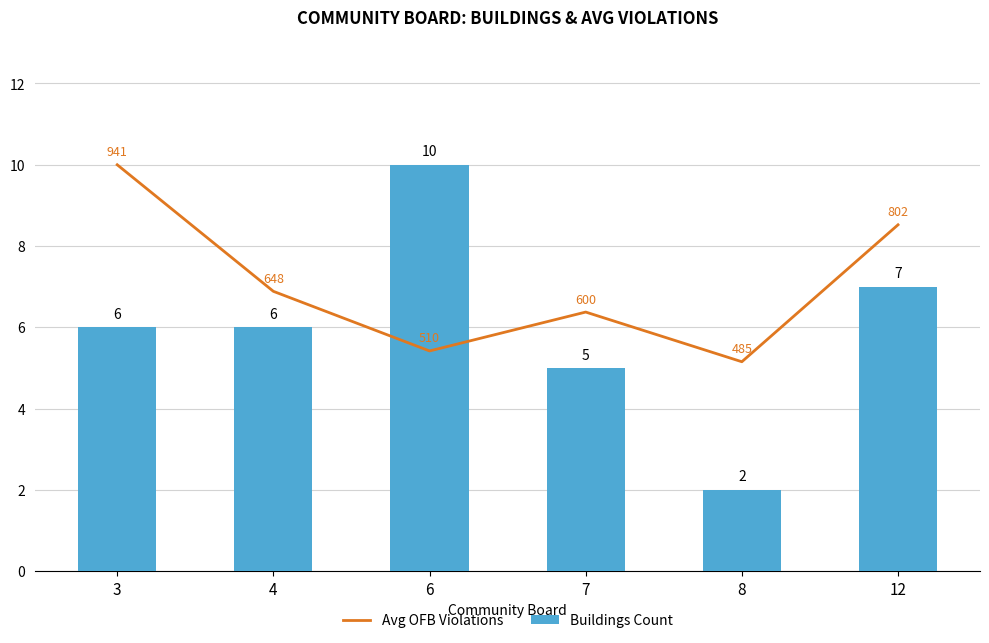

Reading right to left, transcribe all the data shown in this chart.

Avg OFB Violations: 12=8.5	8=5.2	7=6.4	6=5.4	4=6.9	3=10.0
Buildings Count: 12=7.0	8=2.0	7=5.0	6=10.0	4=6.0	3=6.0